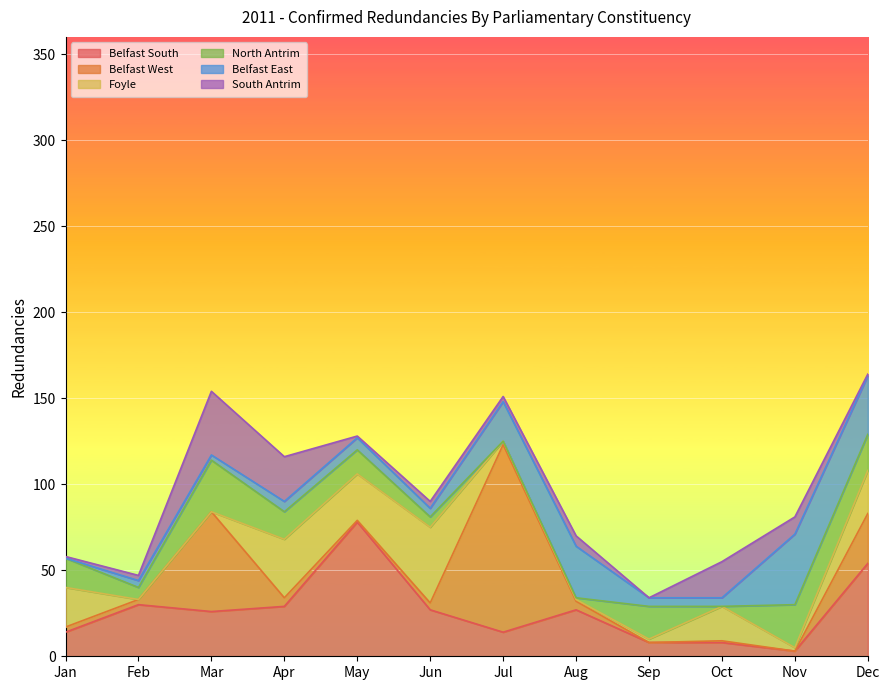

What is the sum of all Belfast South values?

318